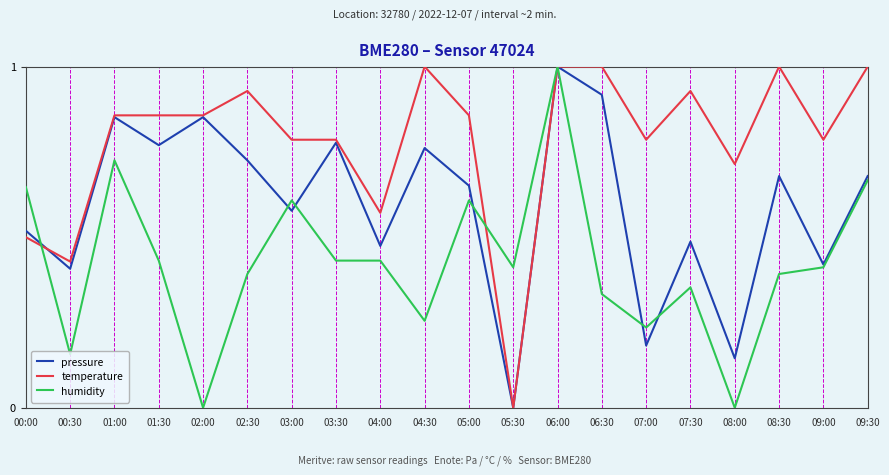

Which series has the largest total across all categories?

temperature